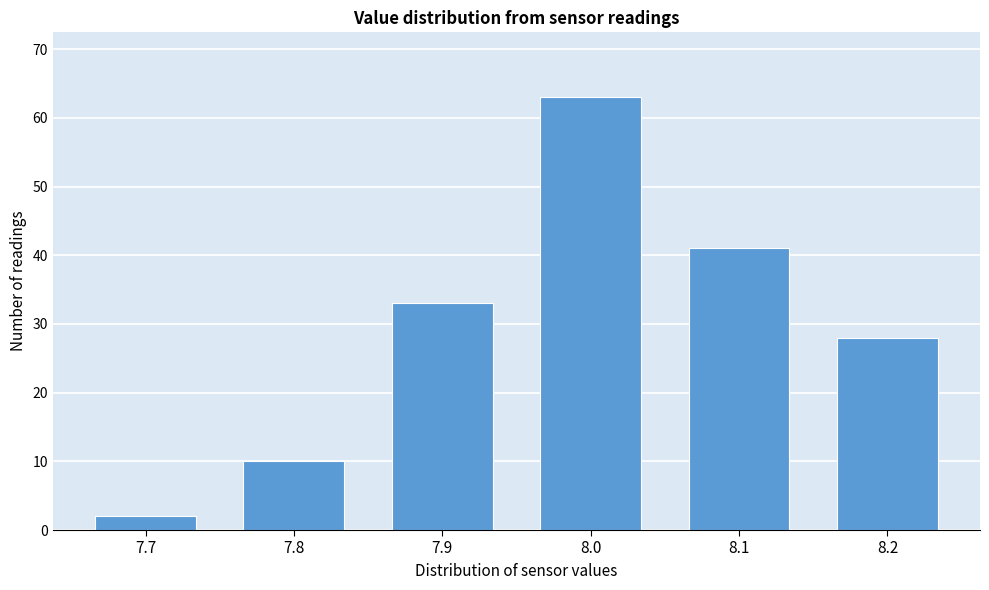

Reading left to right, transcribe this chart: for each bar, give the range it covers on the x-axis and its height. The values are not printed on the chart, so give them approximately, as read against the axis.

7.65 to 7.75: 2
7.75 to 7.85: 10
7.85 to 7.95: 33
7.95 to 8.05: 63
8.05 to 8.15: 41
8.15 to 8.25: 28